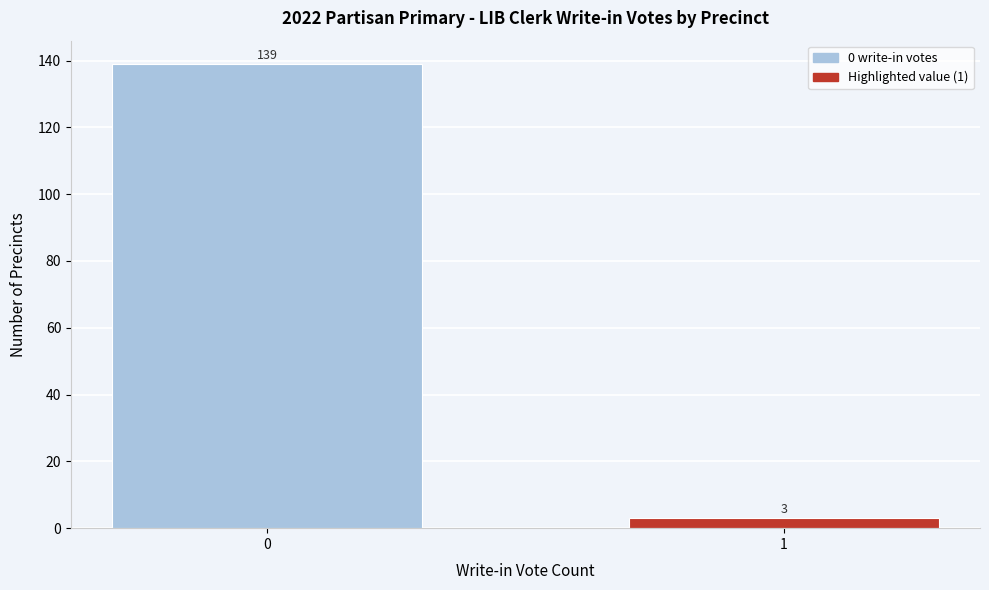

Reading left to right, extract all data points from this chart.

139	3